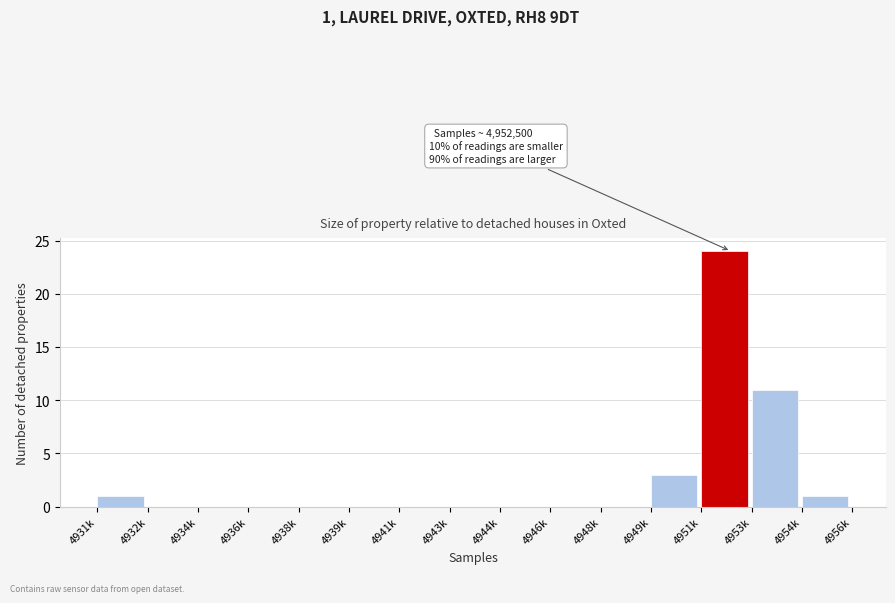

Reading right to left, extract all data points from this chart.

4954k=1	4953k=11	4951k=24	4949k=3	4948k=0	4946k=0	4944k=0	4943k=0	4941k=0	4939k=0	4938k=0	4936k=0	4934k=0	4932k=0	4931k=1